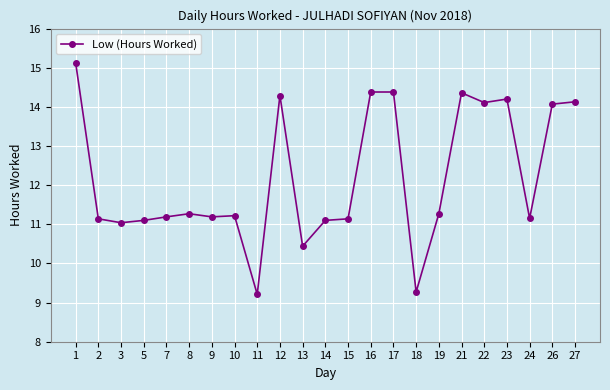

Between 19 and 16, which is larger?

16